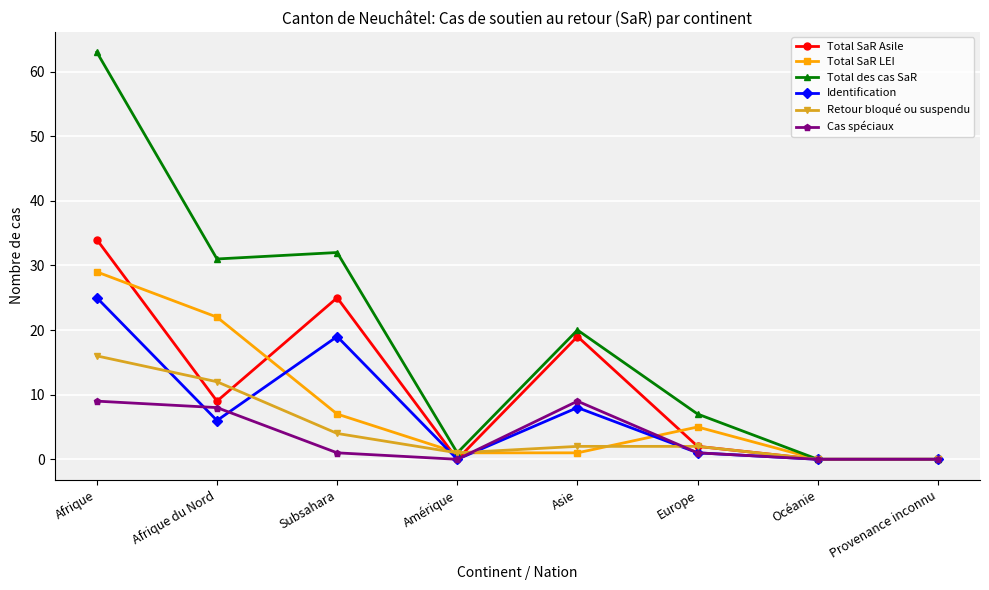

Where does the Total SaR Asile series first go above 9?

Afrique